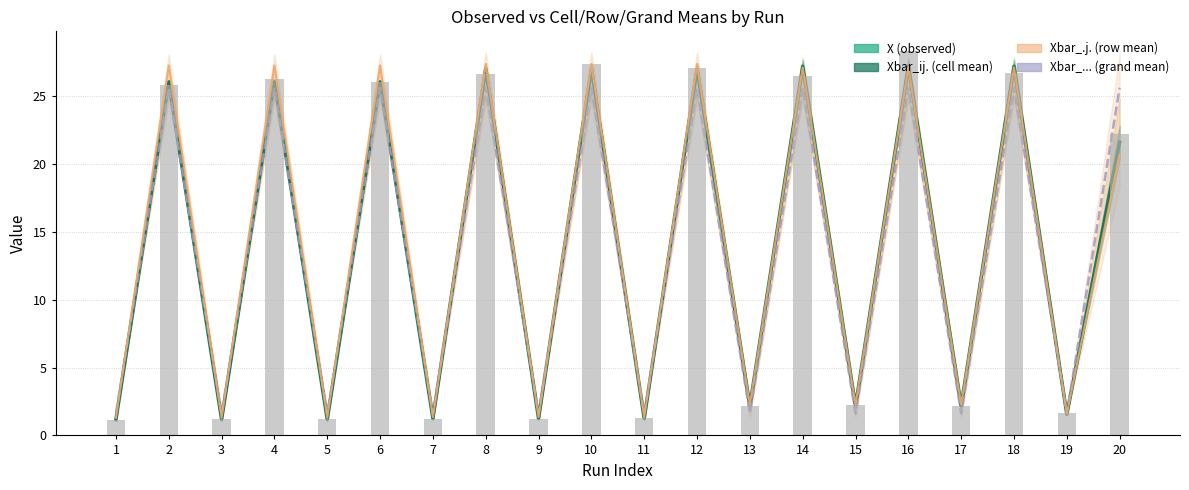

What is the highest value of the Xbar_... (grand mean) series?

25.6